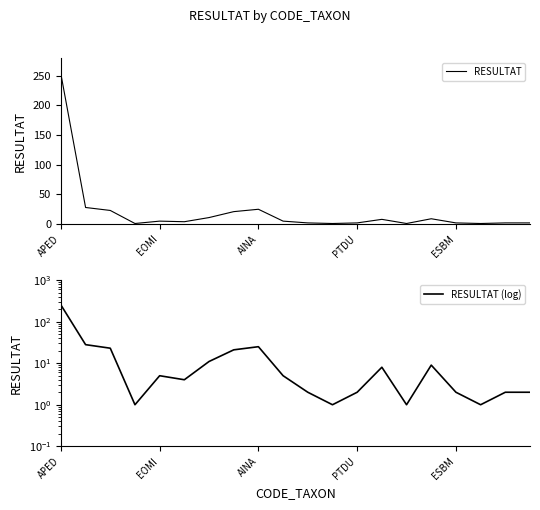

The value of RESULTAT (log) at 18 is 1. True or false?

False